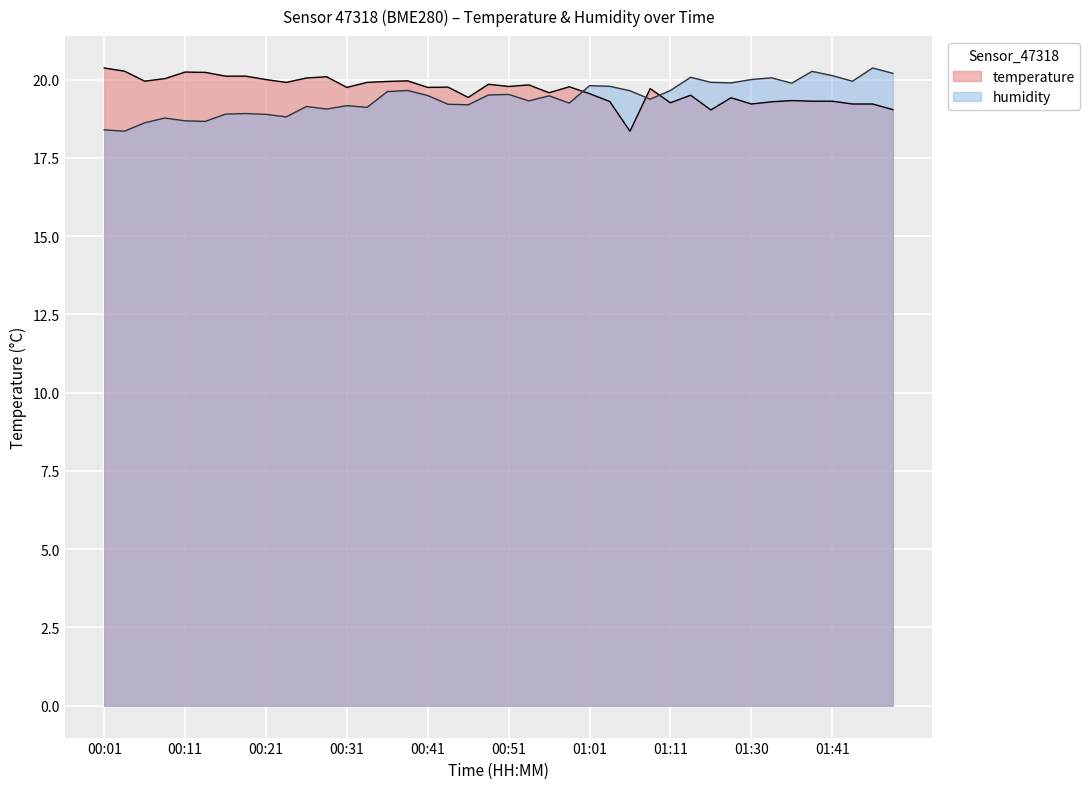

Which series ends up on top after the final intersection of humidity and temperature?

humidity